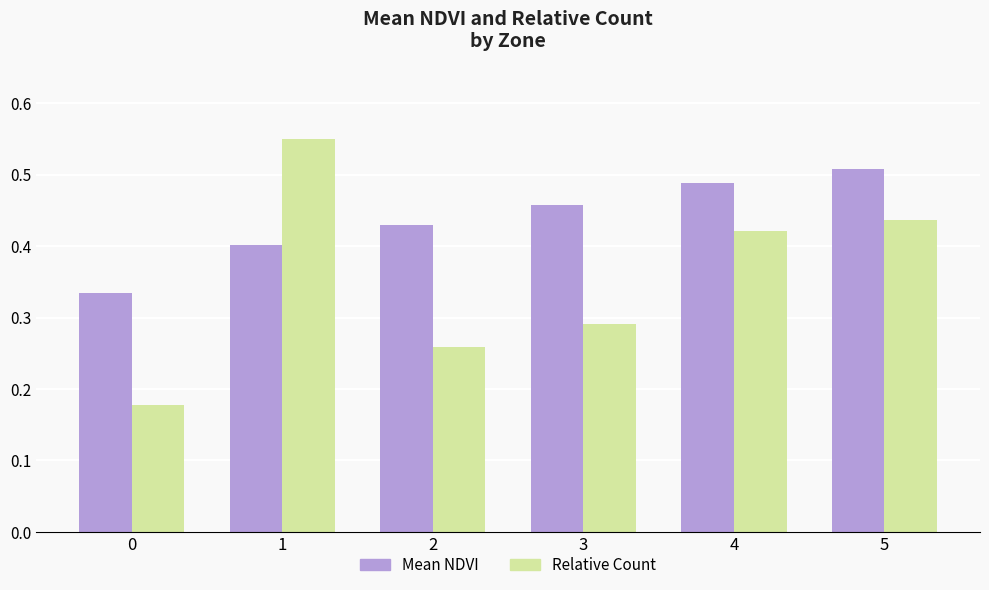

The Mean NDVI series shows 0.6 at 2. True or false?

False